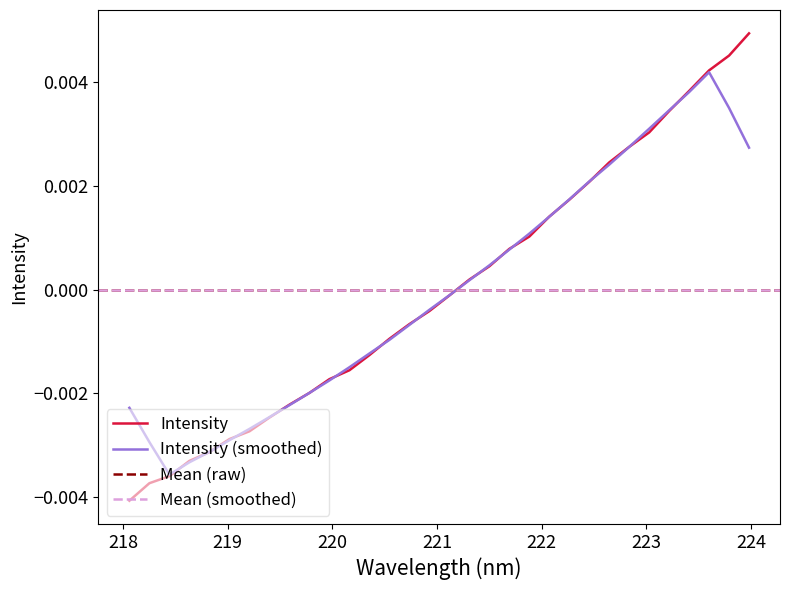

Which label corresponds to the largest value in the chart?

223.9802